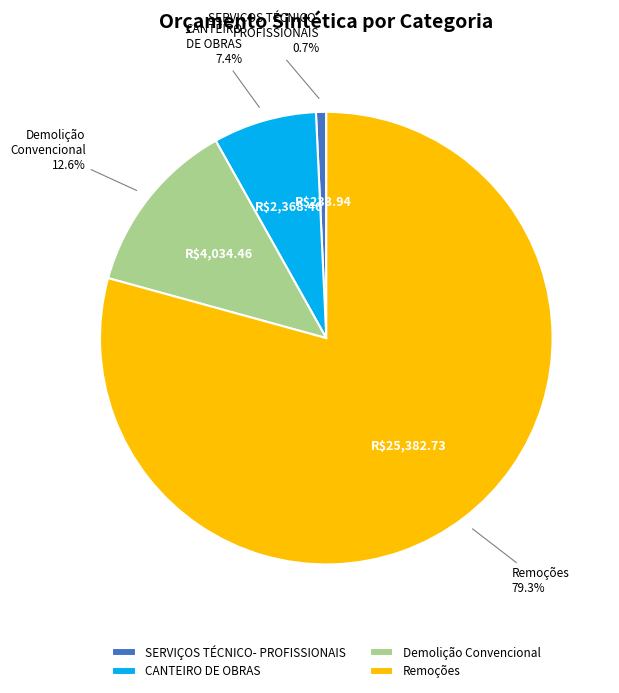

Between Demolição Convencional and Remoções, which is larger?

Remoções